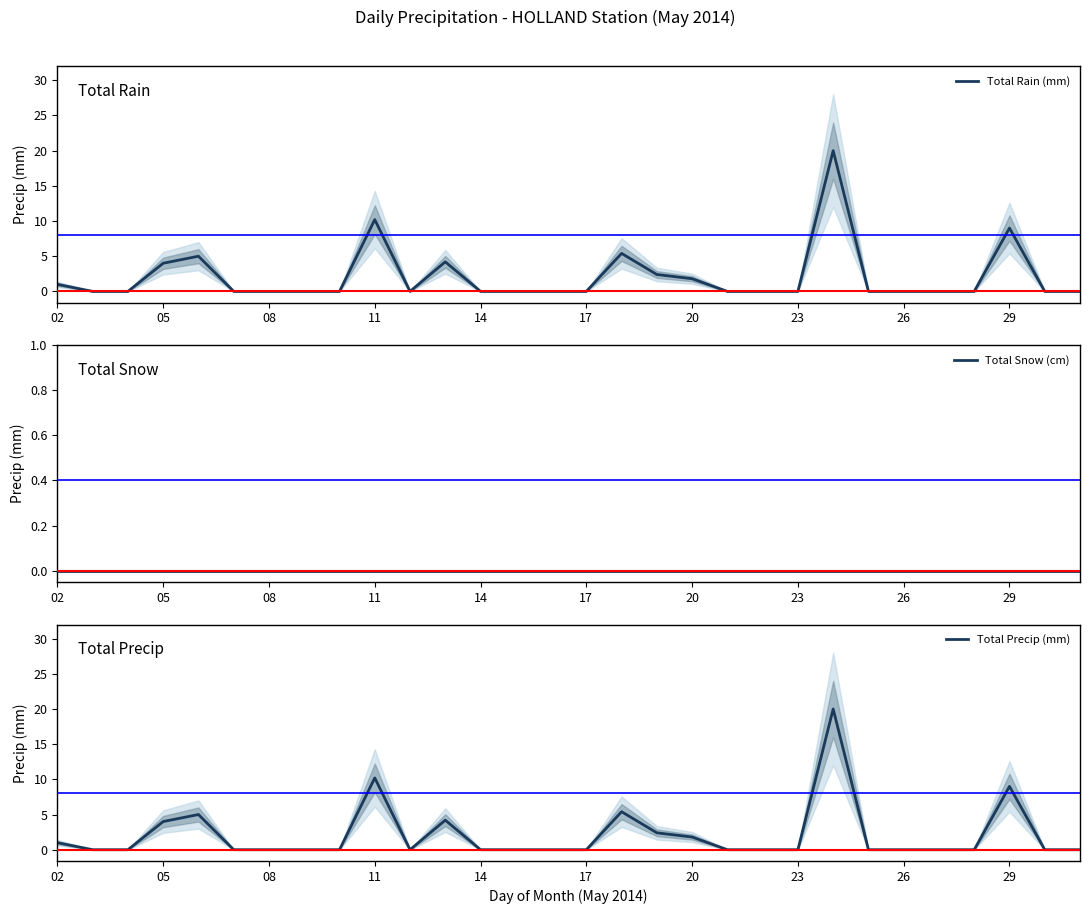

How many series are shown in this chart?

3